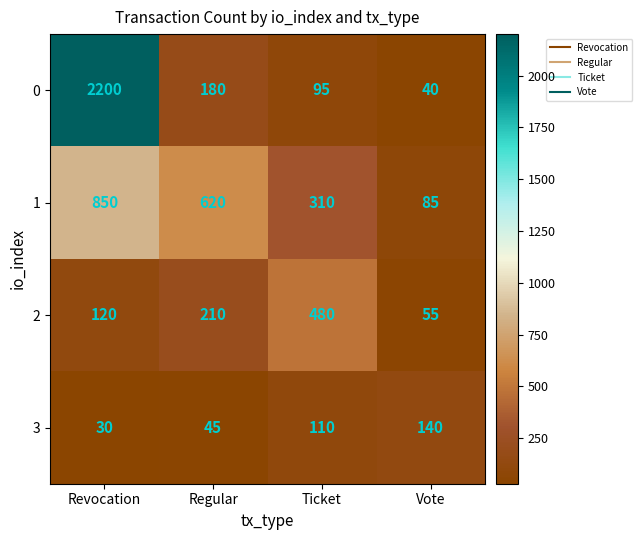

Reading left to right, what are all the values shown in this chart?

0: 2200	180	95	40
1: 850	620	310	85
2: 120	210	480	55
3: 30	45	110	140